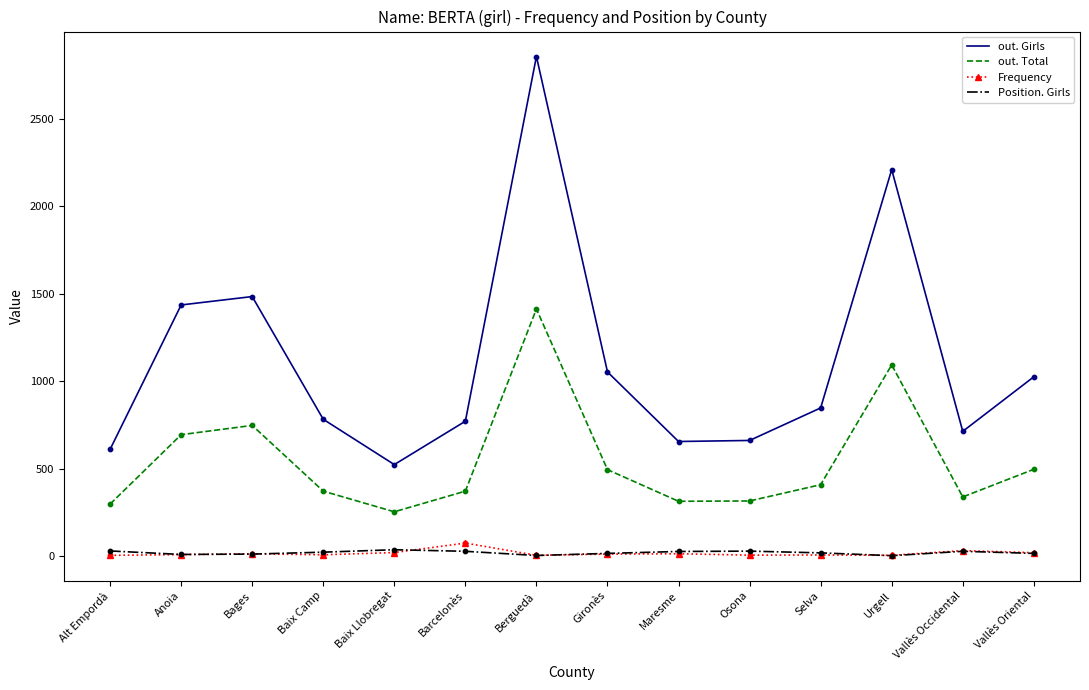

What are all the series names shown in the legend?

out. Girls, out. Total, Frequency, Position. Girls